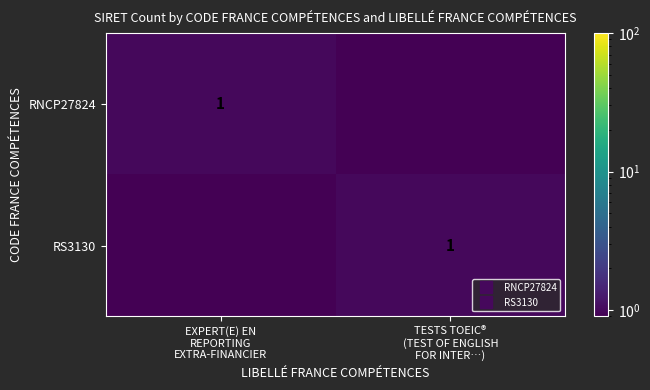

How many categories are shown in the chart?

2